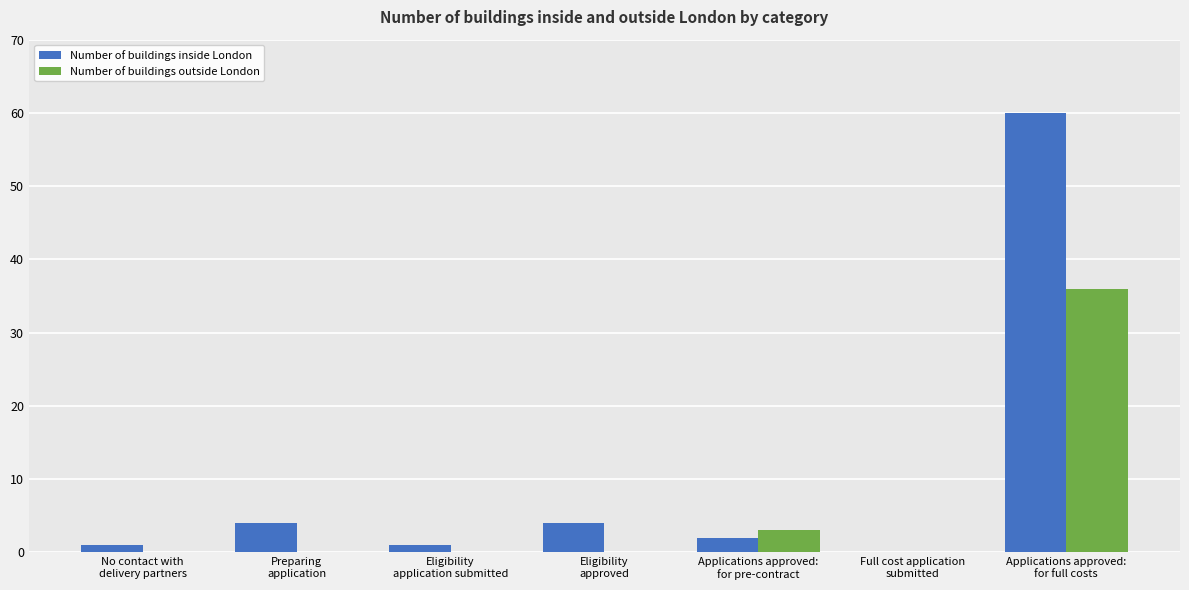

What is the greatest value displayed?

60